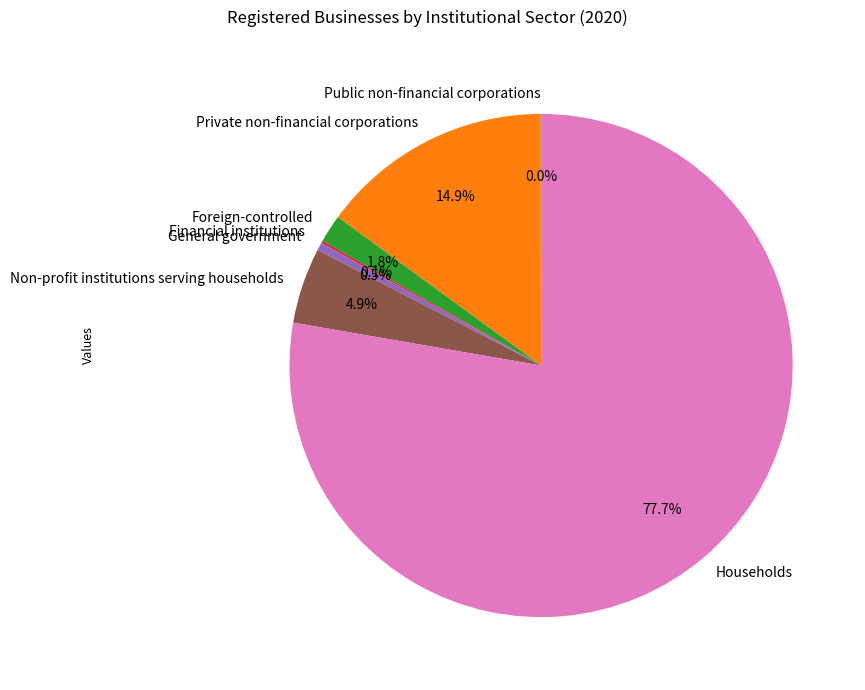

Between Households and General government, which is larger?

Households